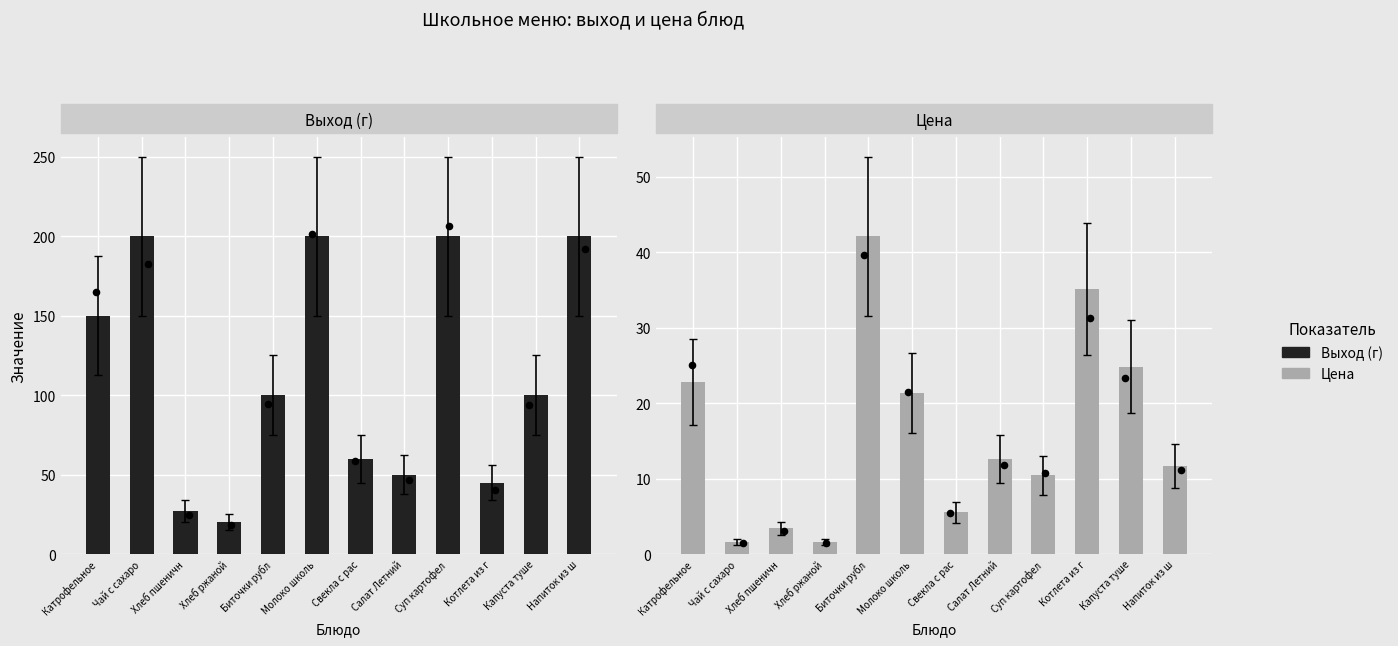

What are all the series names shown in the legend?

Выход (г), Цена